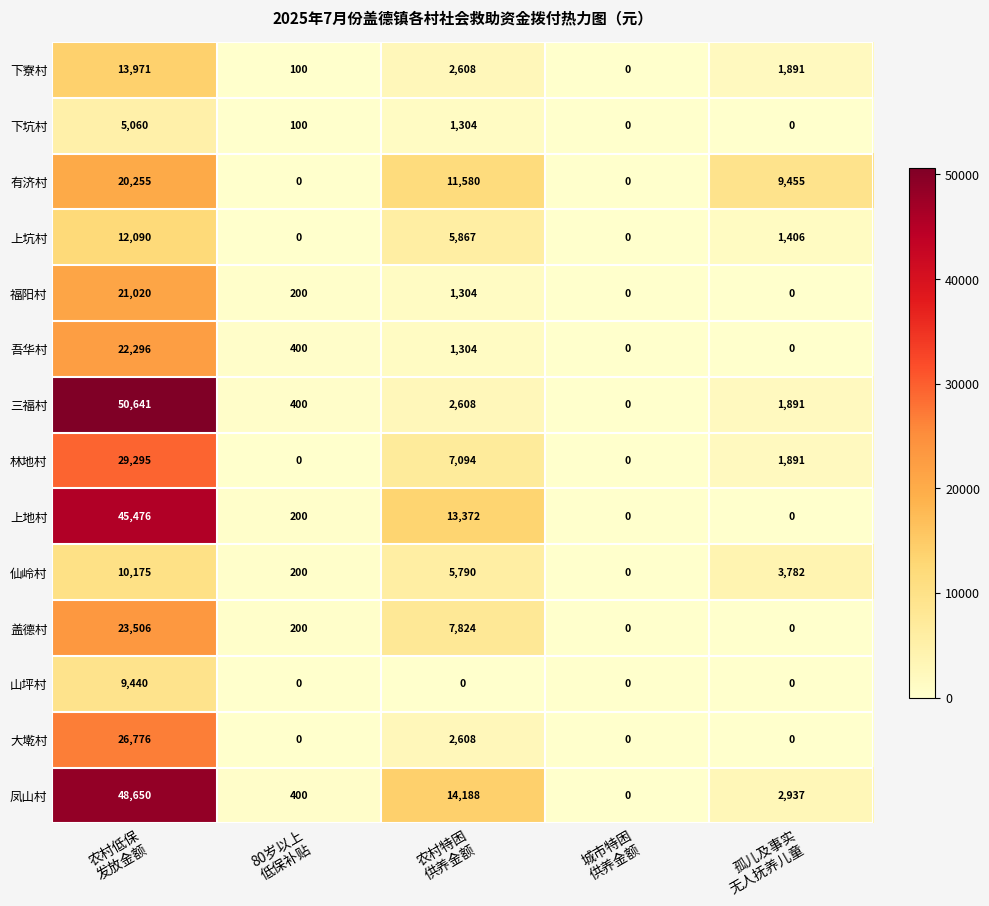

What is the average value of the 盖德村 series?

6306